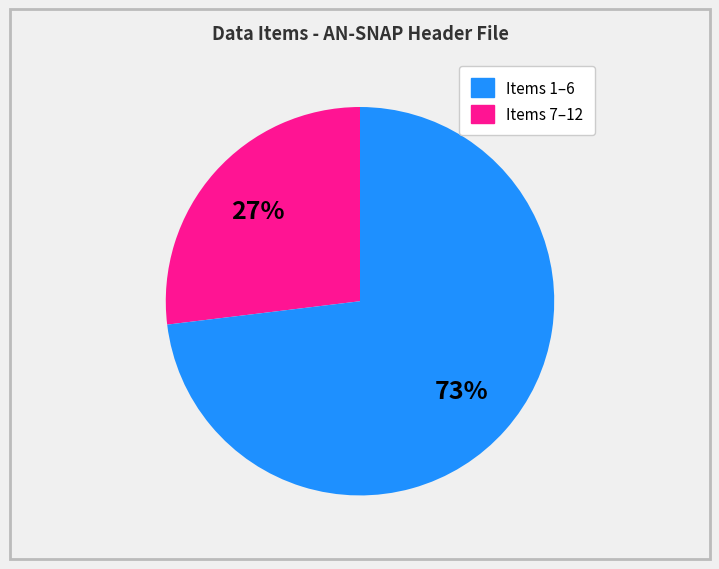

Is there any slice that represents more than half of the pie?

Yes